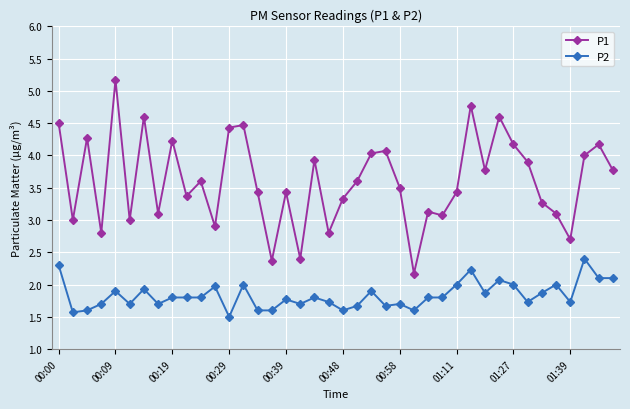

What is the value of the P1 point at the 38th from the left?

4.0